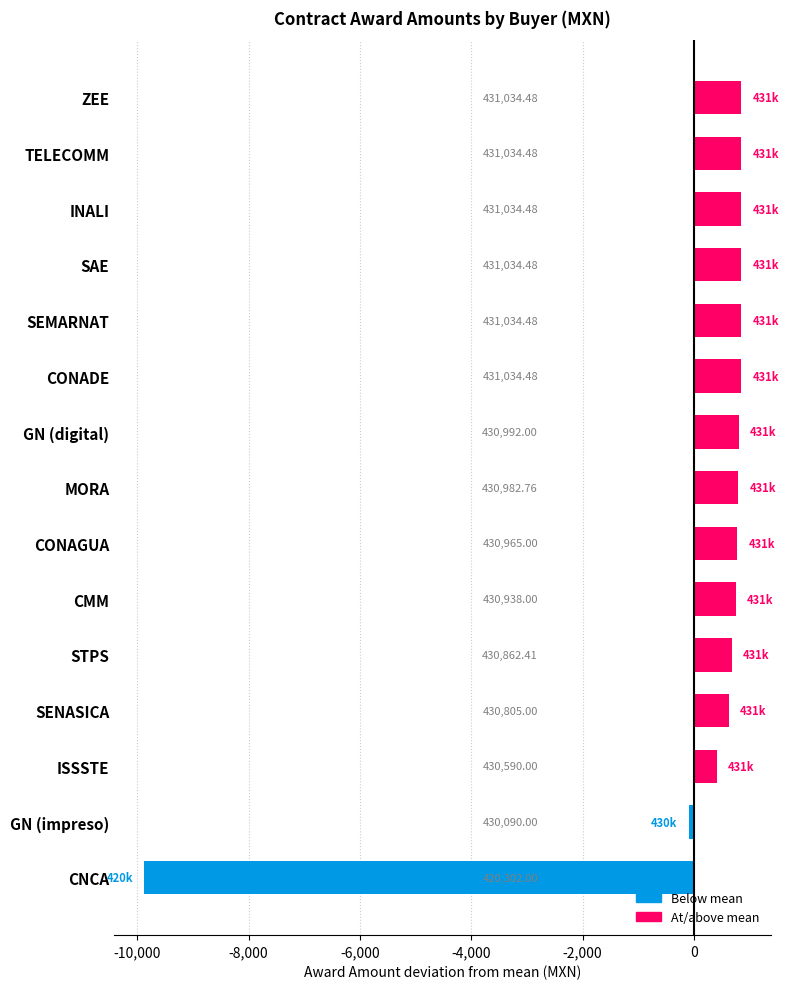

Does the chart contain any negative values?

Yes